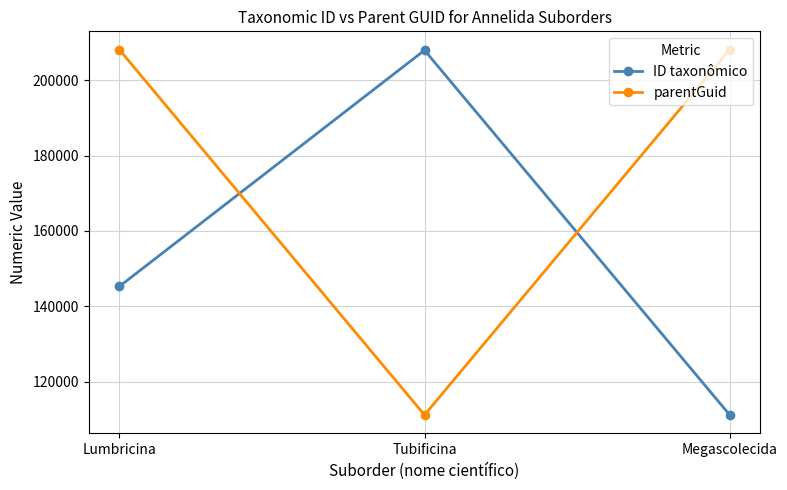

Rank the series at Lumbricina from lowest to highest value.

ID taxonômico, parentGuid